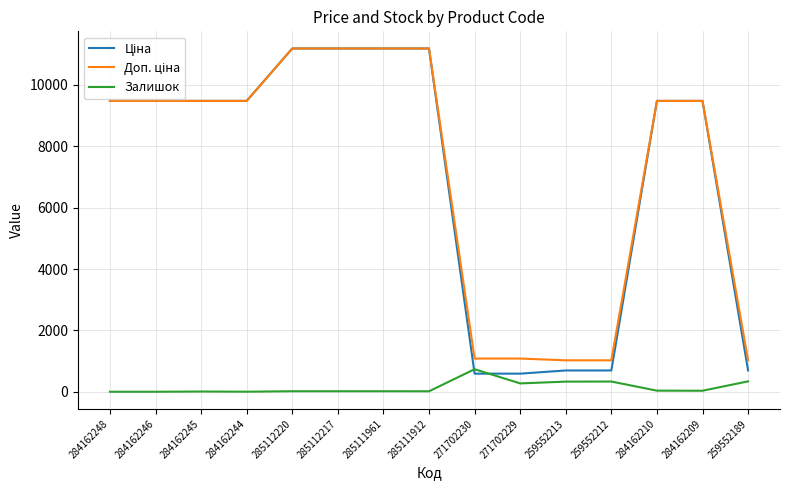

What is the difference between the highest and lowest values at 259552189?

685.6